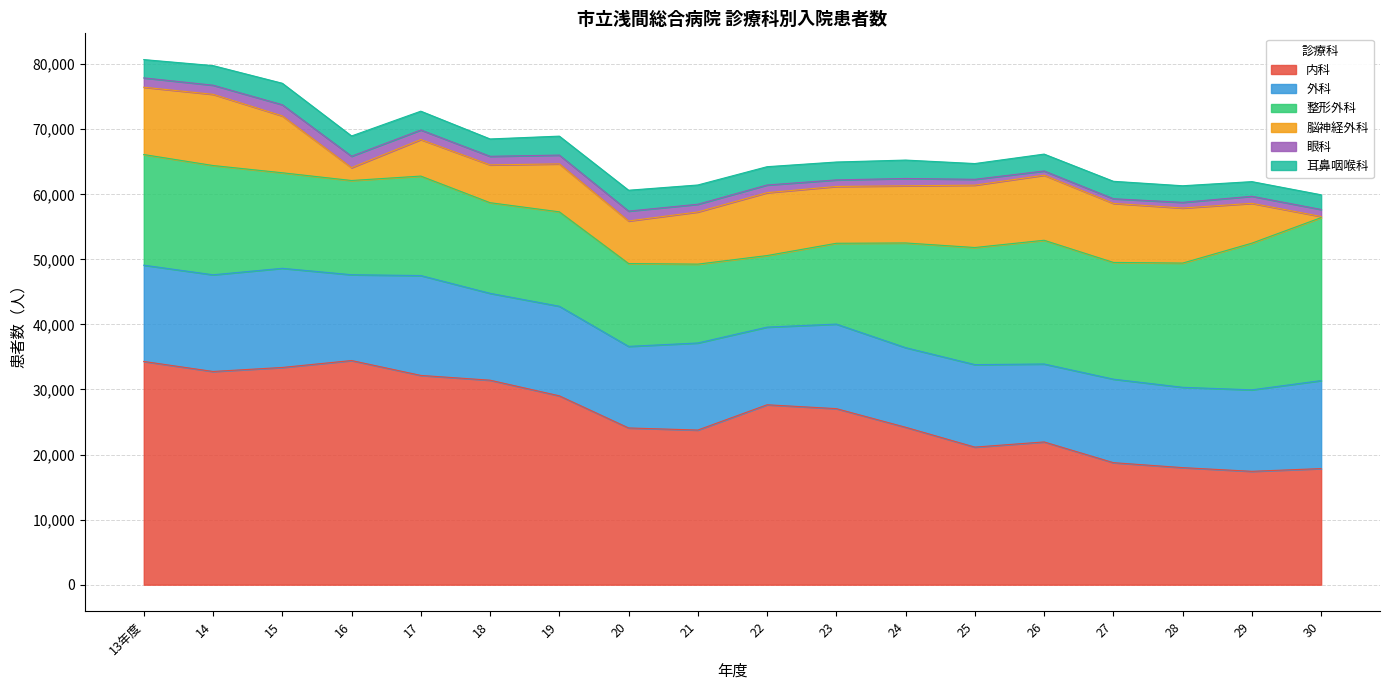

What is the sum of all 耳鼻咽喉科 values?

50005